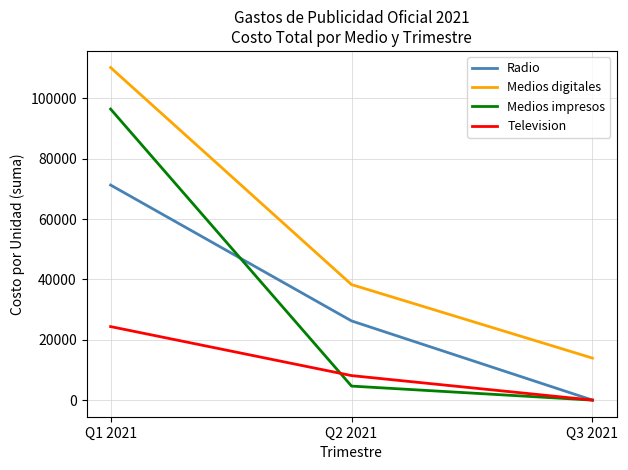

Reading left to right, what are all the values shown in this chart?

Radio: 71262.8	26240.0	0.0
Medios digitales: 110200.0	38280.0	13920.0
Medios impresos: 96444.8	4640.0	0.0
Television: 24360.0	8120.0	0.0